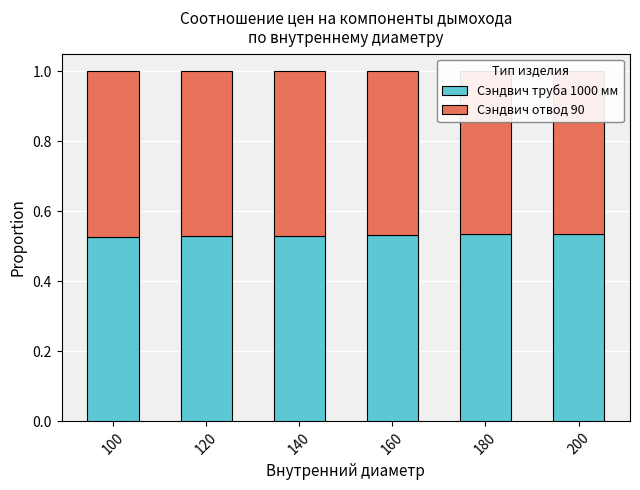

How many data points does each series have?

6